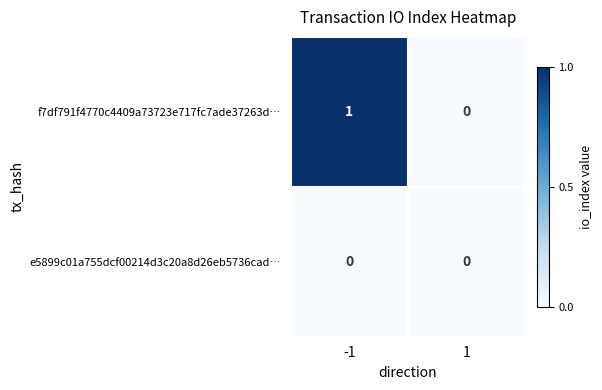

Reading left to right, transcribe all the data shown in this chart.

f7df791f4770c4409a73723e717fc7ade37263d…: -1=1	1=0
e5899c01a755dcf00214d3c20a8d26eb5736cad…: -1=0	1=0